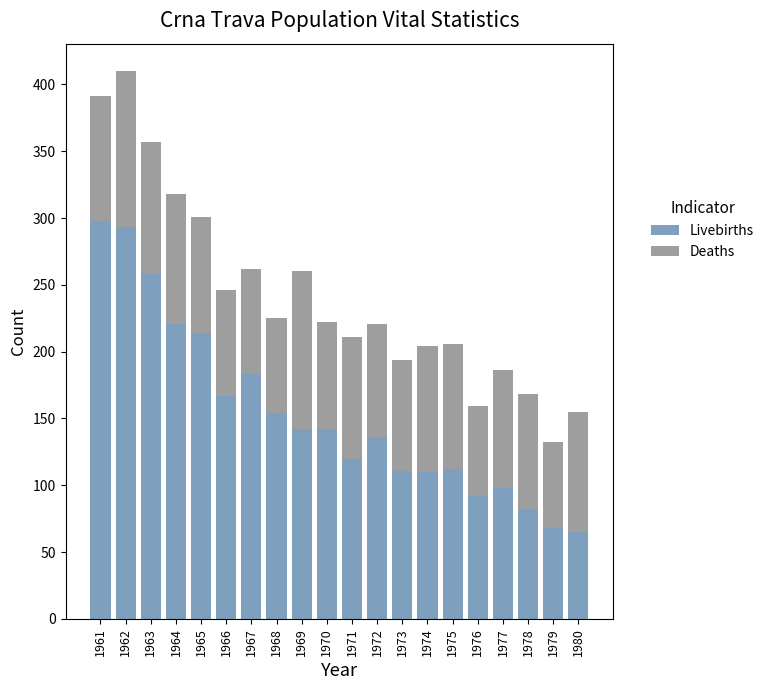

At which category is the sum across all series the highest?

1962